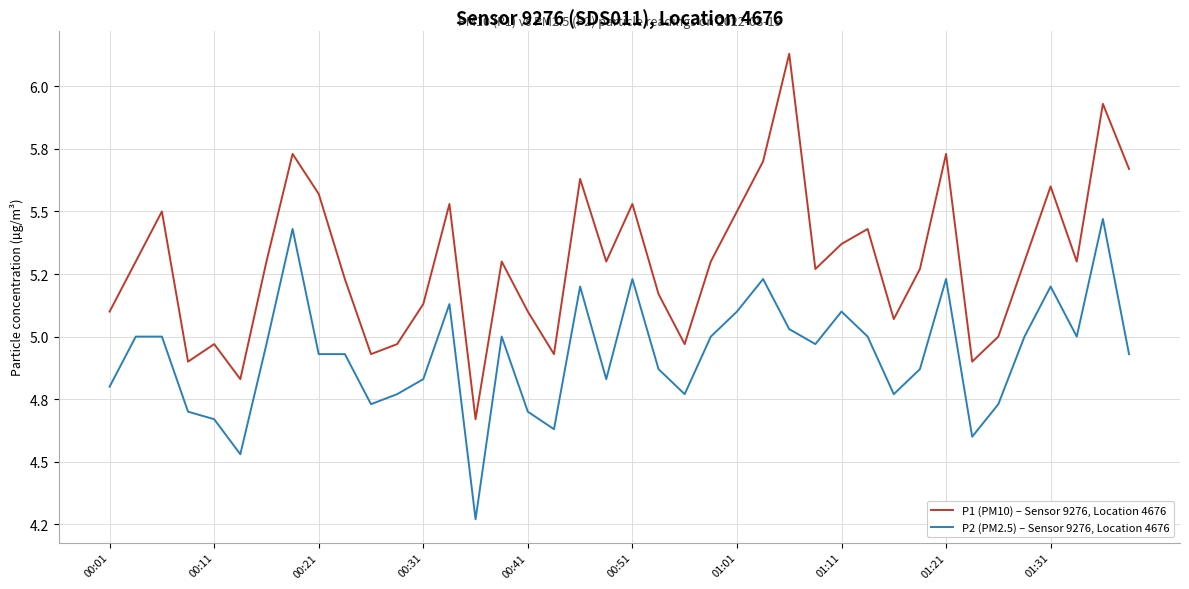

Is this an area chart (filled region under the line)?

No